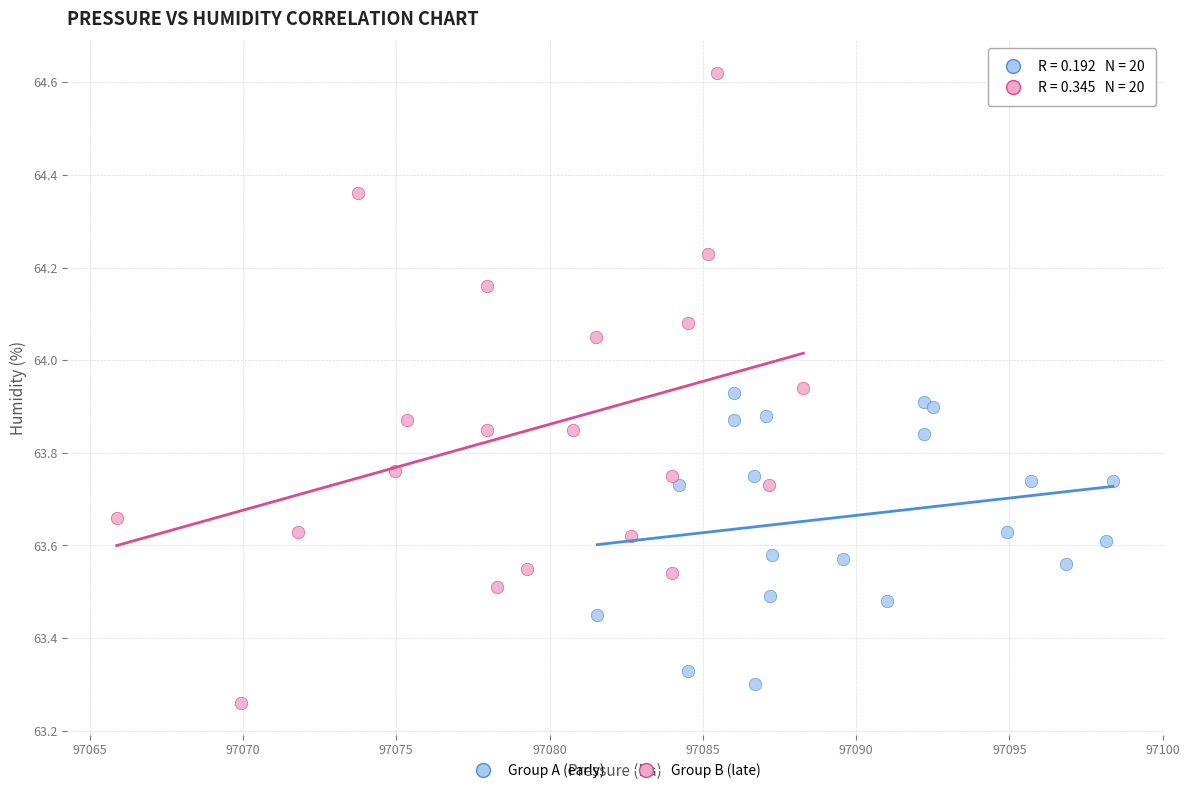

Which series has the widest spread of Y values?

Group B (late)